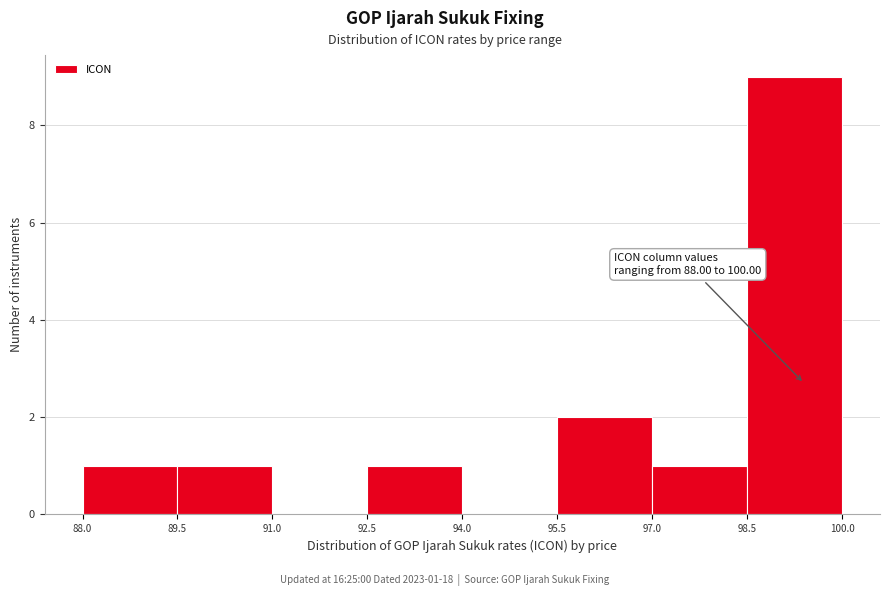

Which range on the x-axis has the tallest bar?

98.5 to 100.0